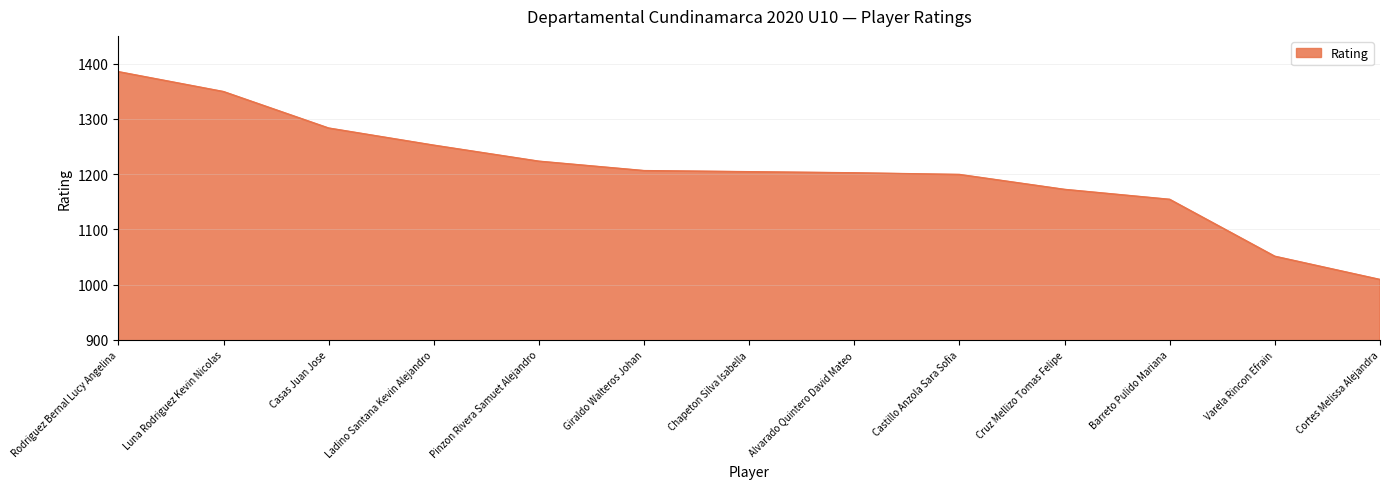

Which label corresponds to the smallest value in the chart?

Cortes Melissa Alejandra